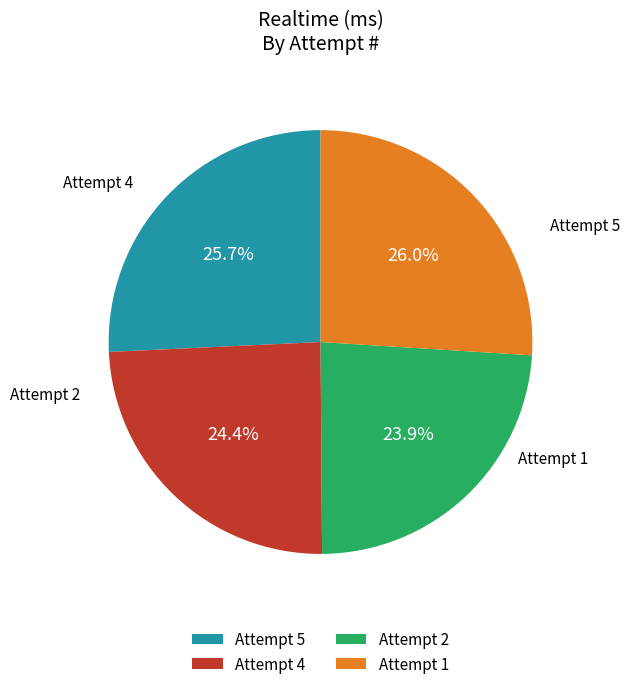

To the nearest percent, what is the combined percentage of Attempt 2 and Attempt 5?

50%